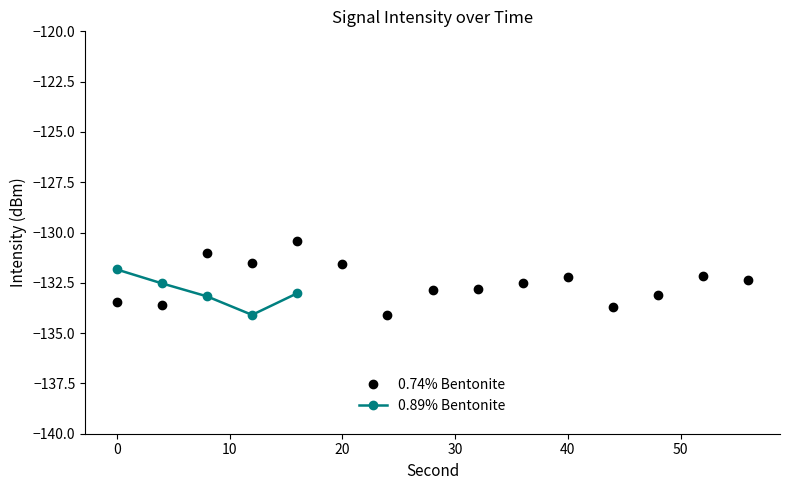

True or false: 0.74% Bentonite has more than 0 interior local peaks.

True